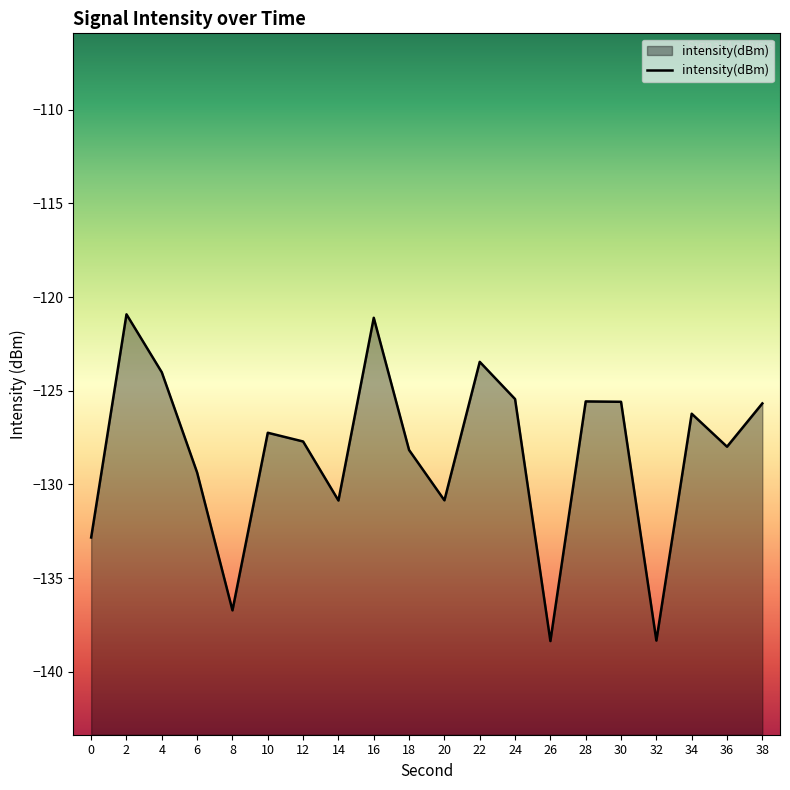

At which category does the chart reach its peak across all series?

2